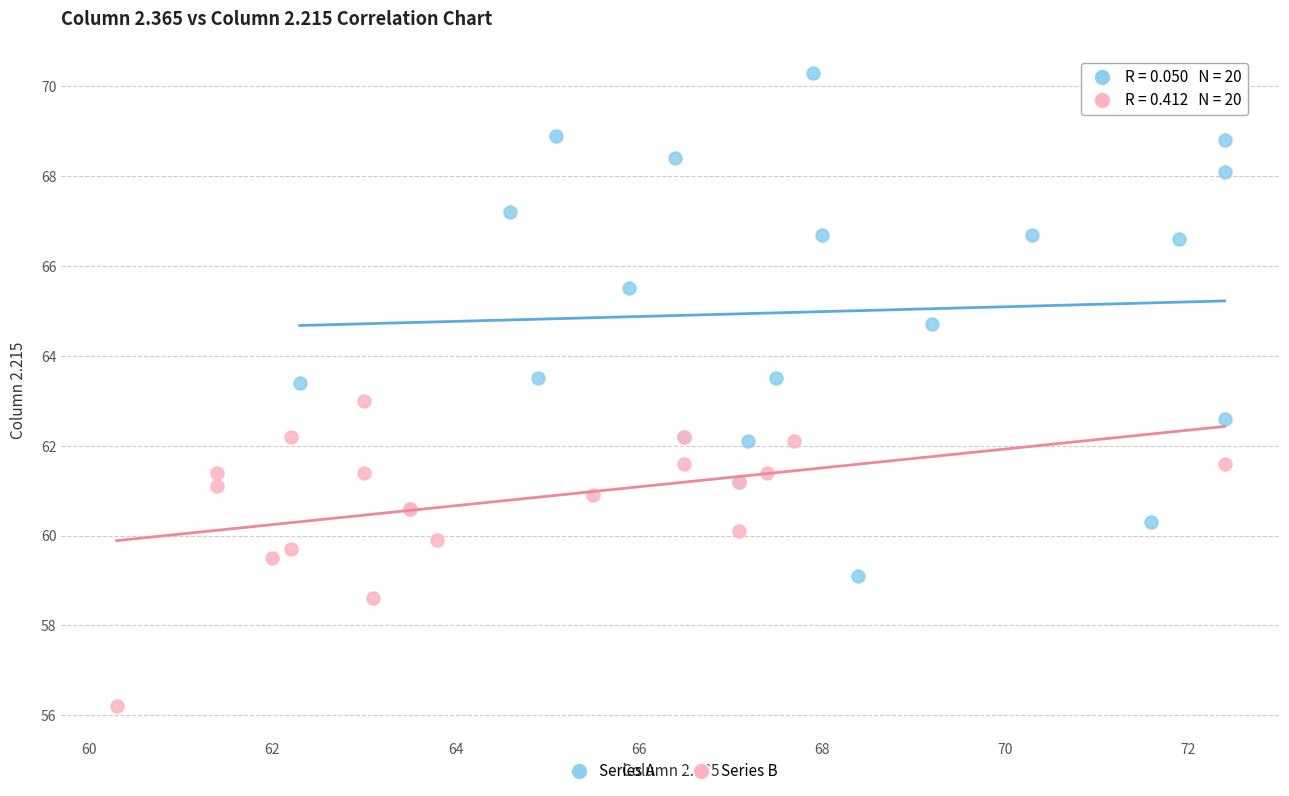

Which series contains the highest Y value?

Series A